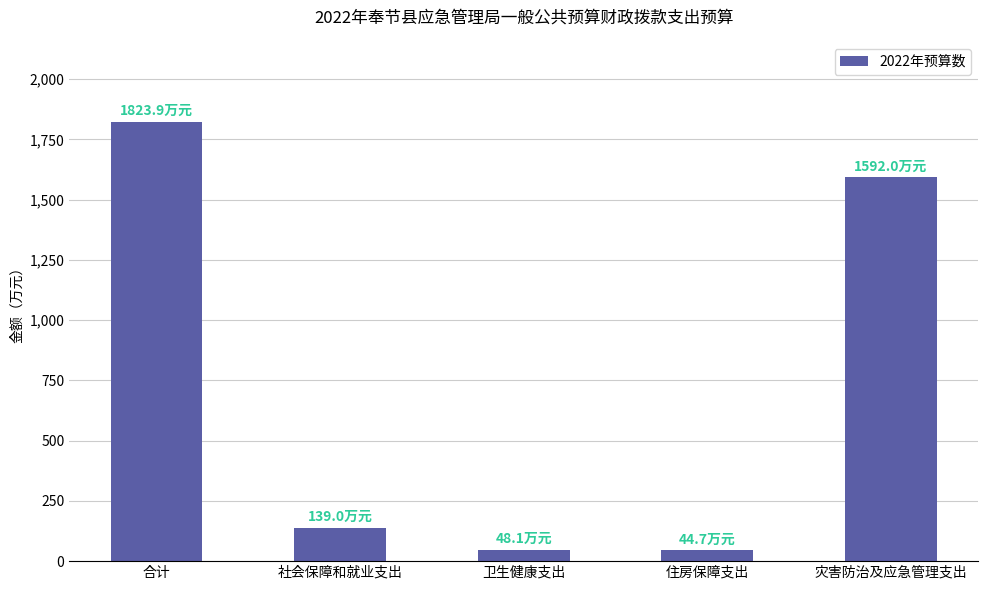

True or false: the data shows 1178.5 at 合计.

False